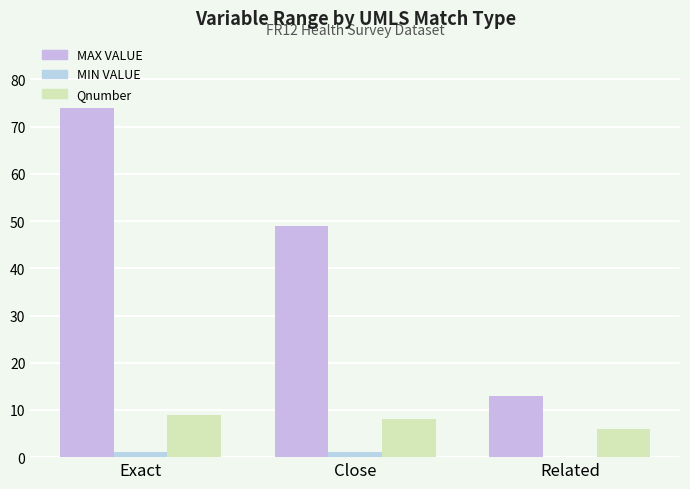

Is the value of MAX VALUE at Related greater than the value of MIN VALUE at Exact?

Yes